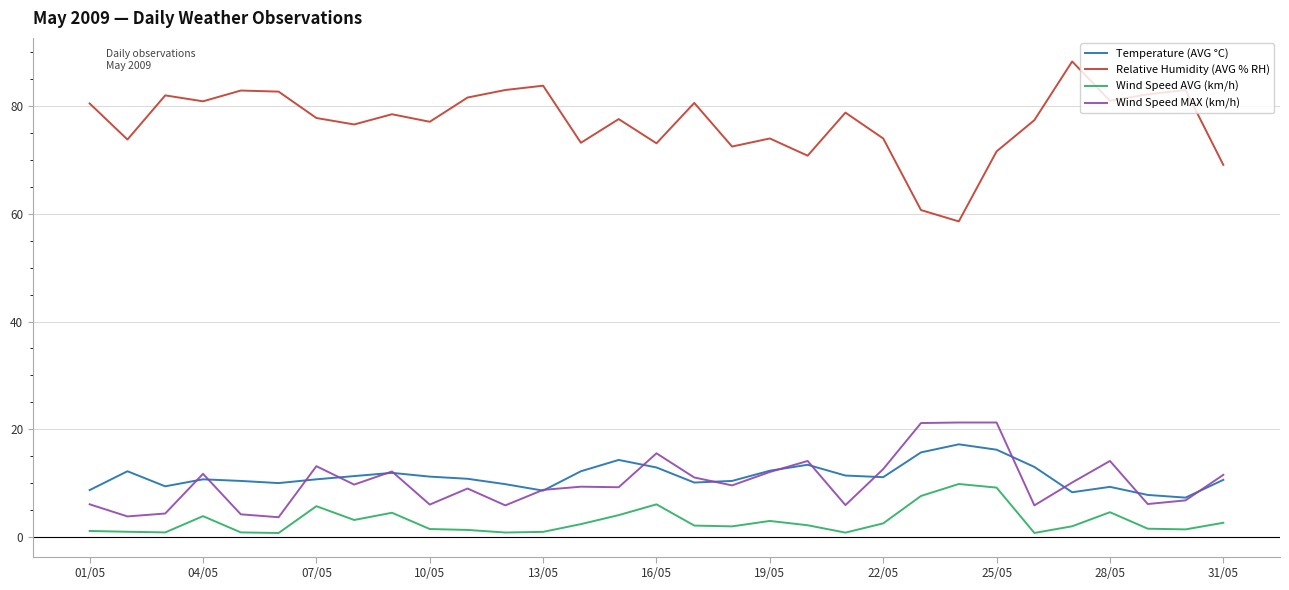

Which series has the largest total across all categories?

Relative Humidity (AVG % RH)